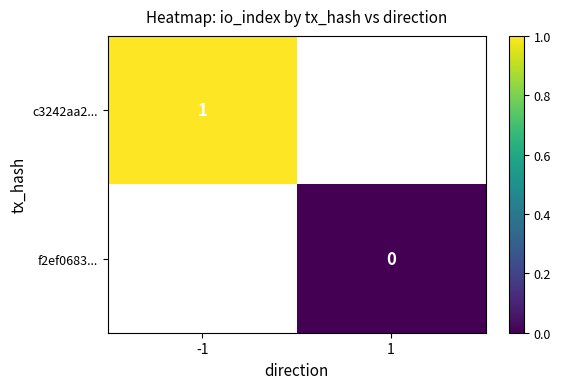

The value of c3242aa2... at -1 is 0. True or false?

False